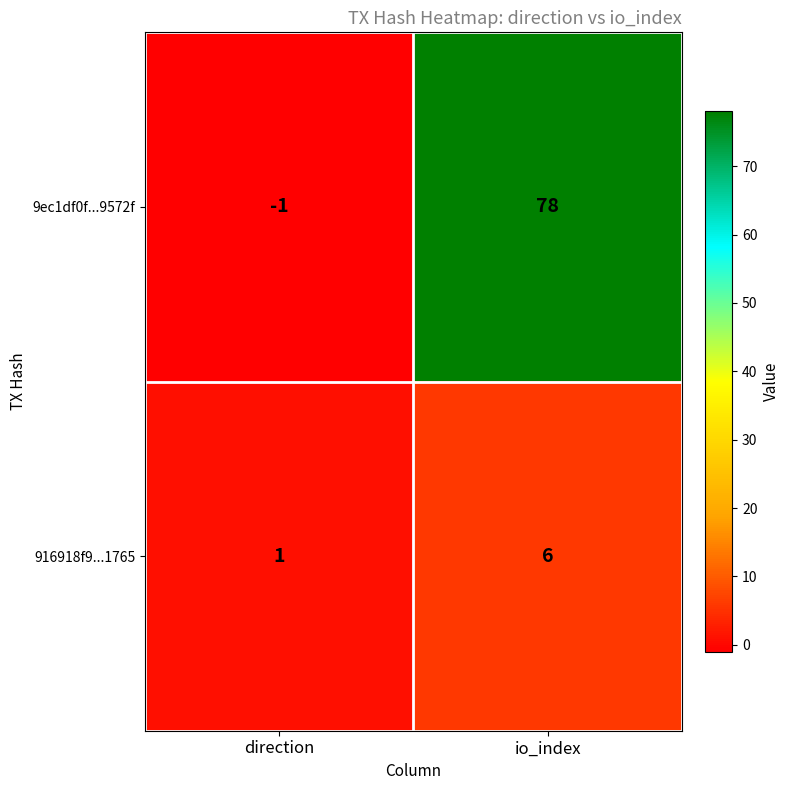

Reading left to right, what are all the values shown in this chart?

9ec1df0f...9572f: direction=-1	io_index=78
916918f9...1765: direction=1	io_index=6